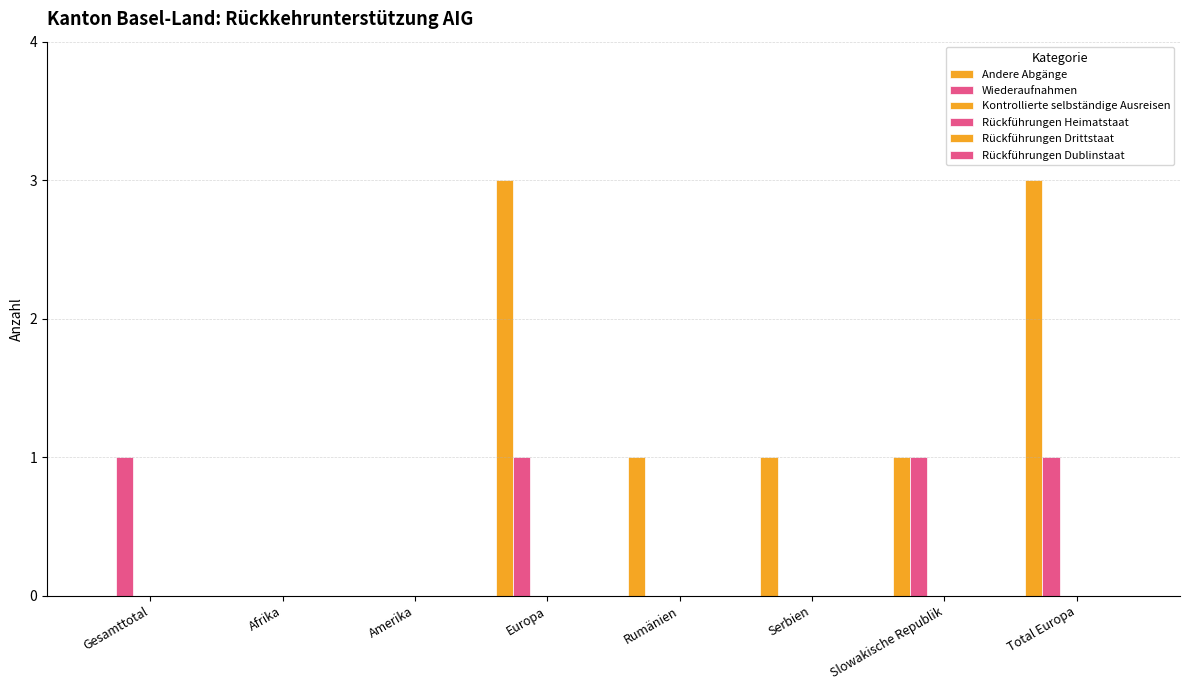

Which series has the largest total across all categories?

Andere Abgänge